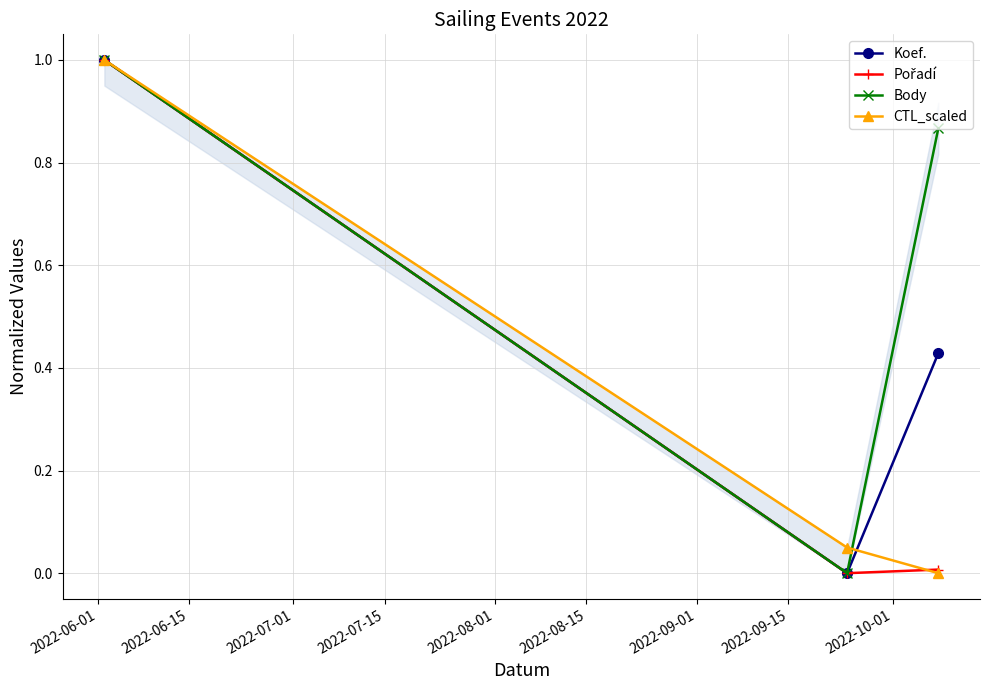

How many values in the Koef. series exceed 0?

2